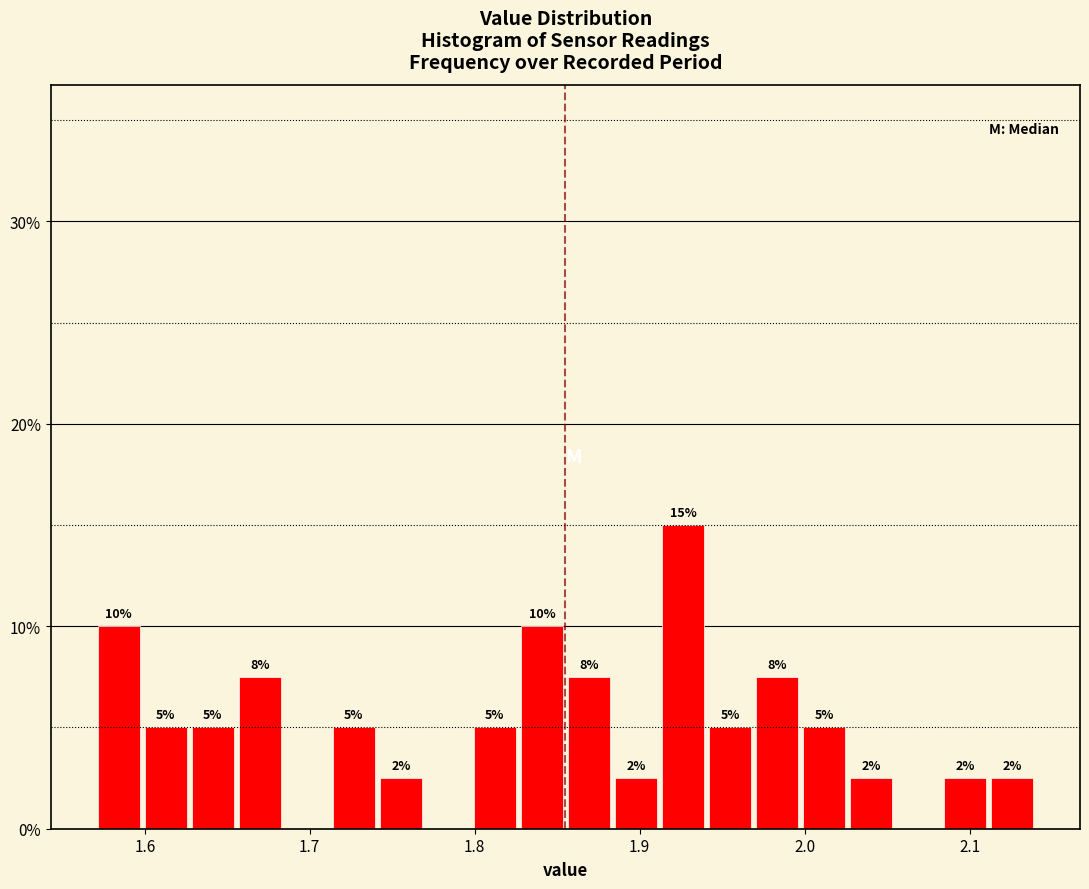

Read against the x-axis, roughly where is the centre of the tallest bar?

1.93